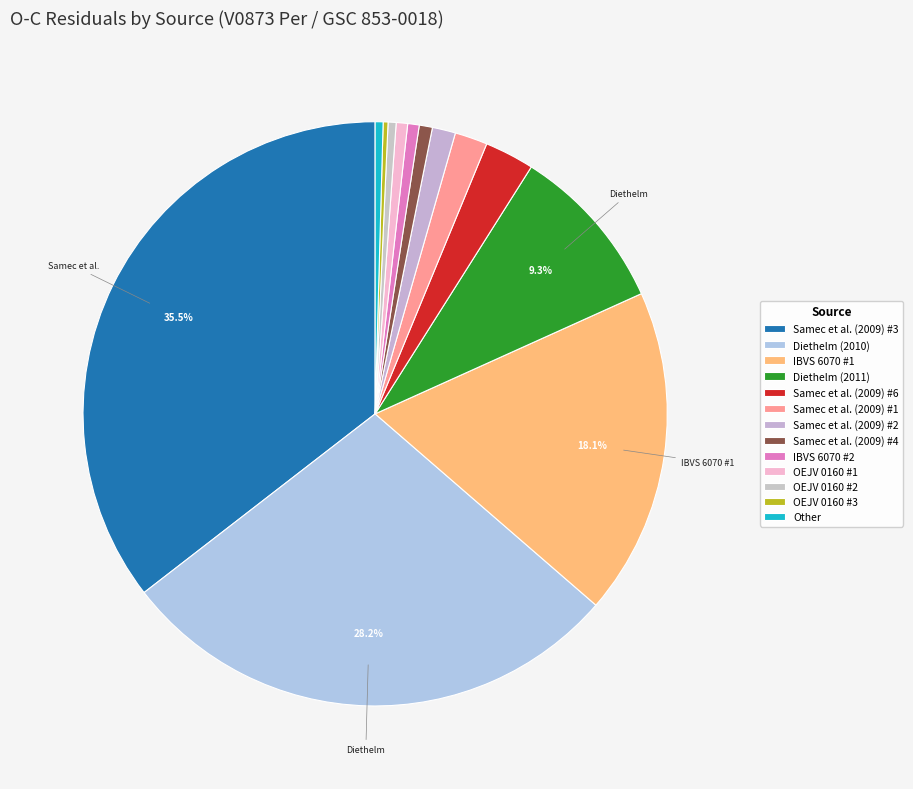

What percentage is the Samec et al. (2009) #2 slice, to the nearest percent?

1%